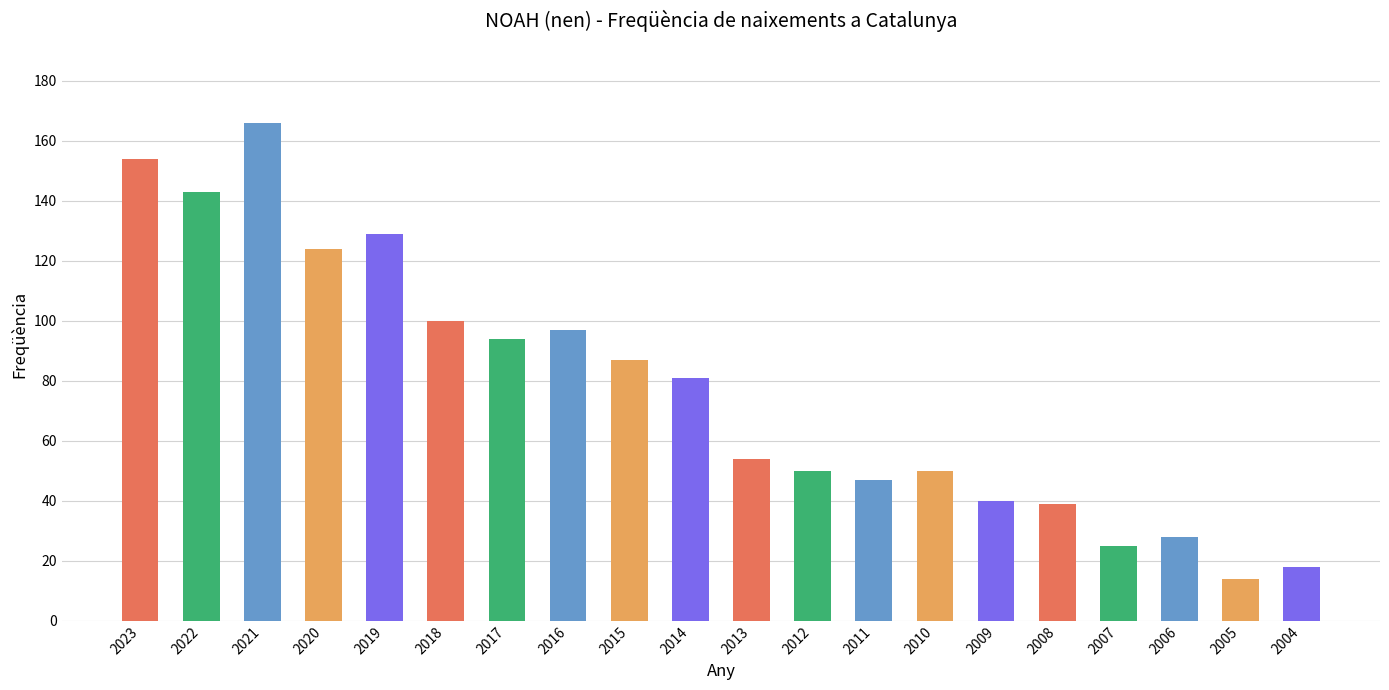

How many bars are there in total?

20